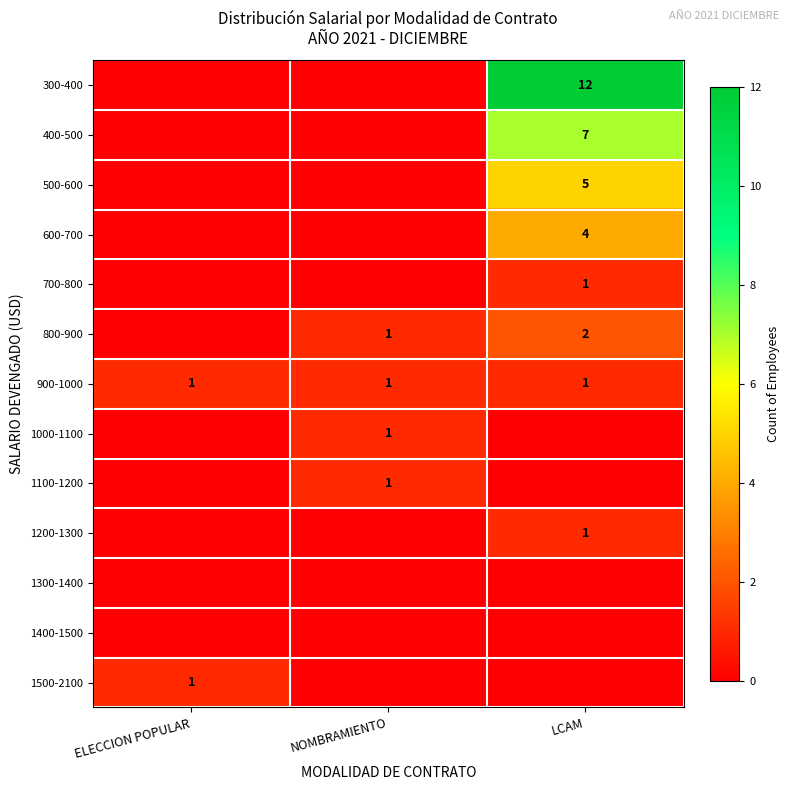

Is the value of 800-900 at LCAM greater than the value of 1100-1200 at NOMBRAMIENTO?

Yes